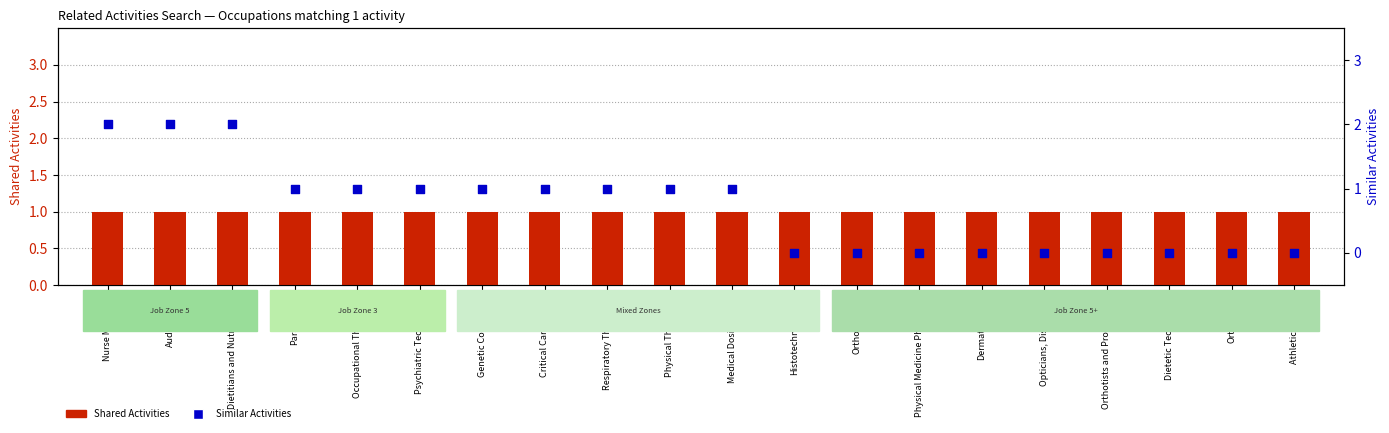

Is the value of Shared Activities at Physical Therapists greater than the value of Similar Activities at Orthotists and Prosthetists?

Yes